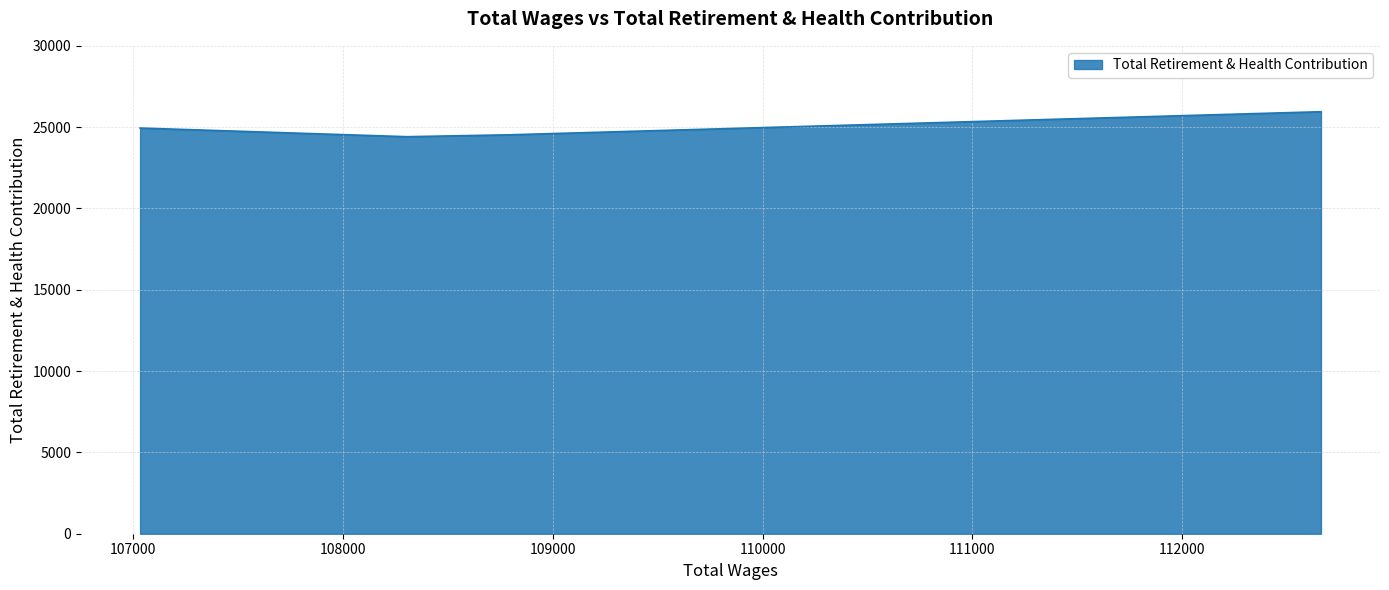

Which has a higher value, 108304.0 or 108788.0?

108788.0